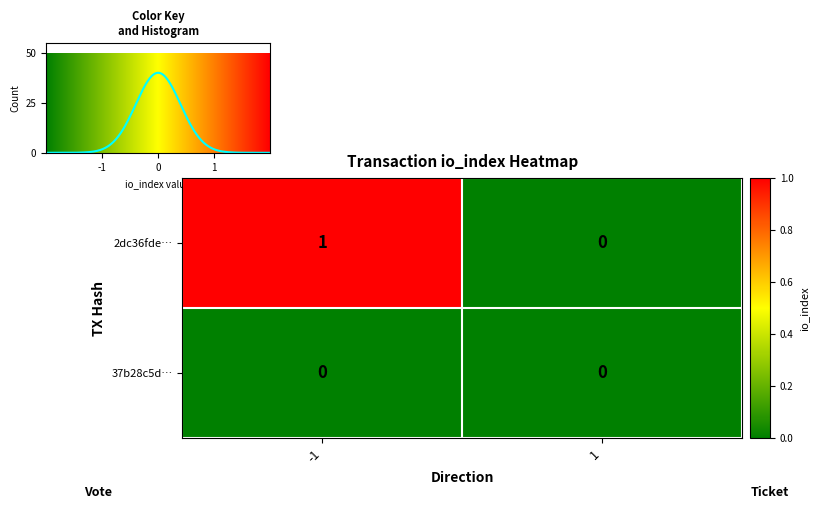

Is it true that 2dc36fde… equals 0 at 1?

True